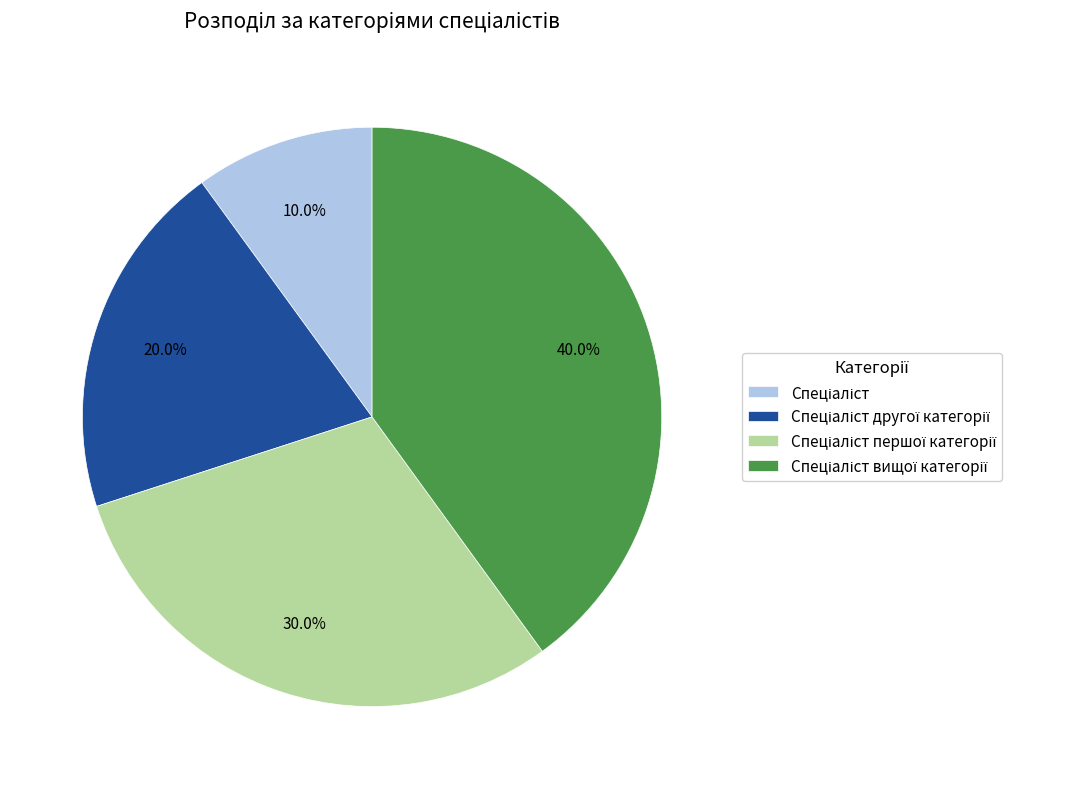

Is there any slice that represents more than half of the pie?

No